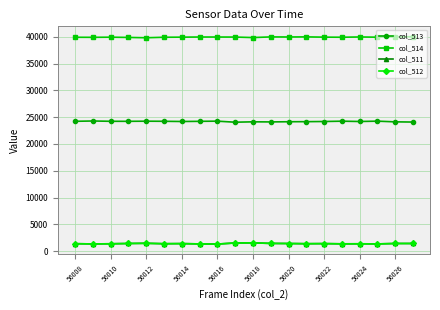

What is the smallest value displayed?

1326